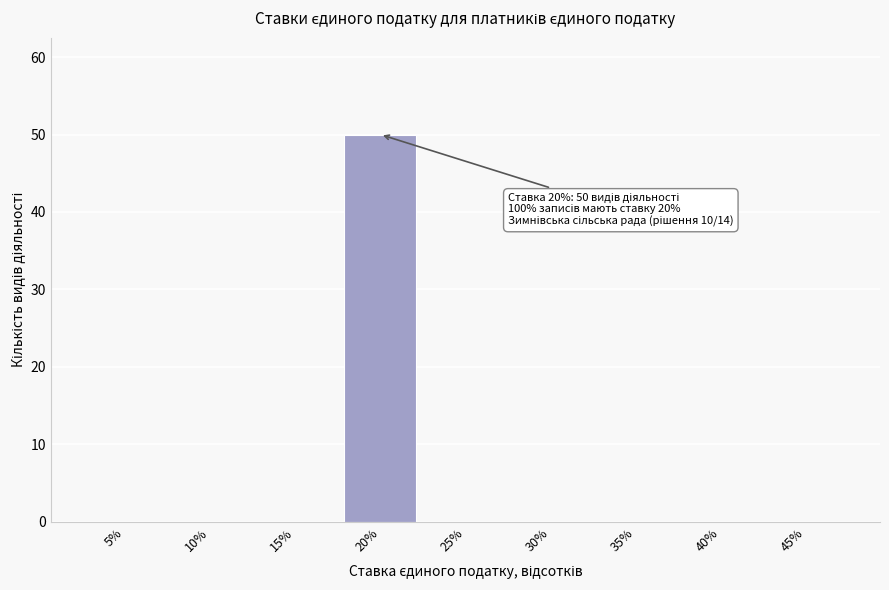

Reading left to right, list all the values displayed in this chart.

5%=0	10%=0	15%=0	20%=50	25%=0	30%=0	35%=0	40%=0	45%=0